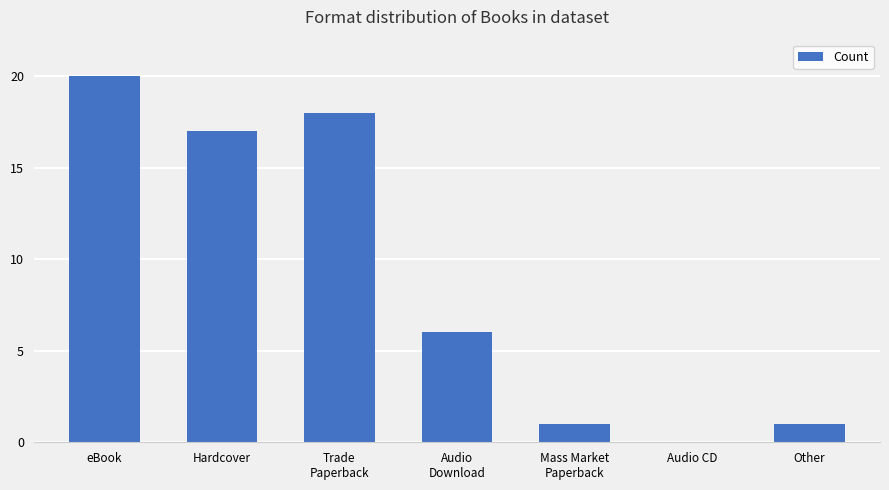

What is the greatest value displayed?

20